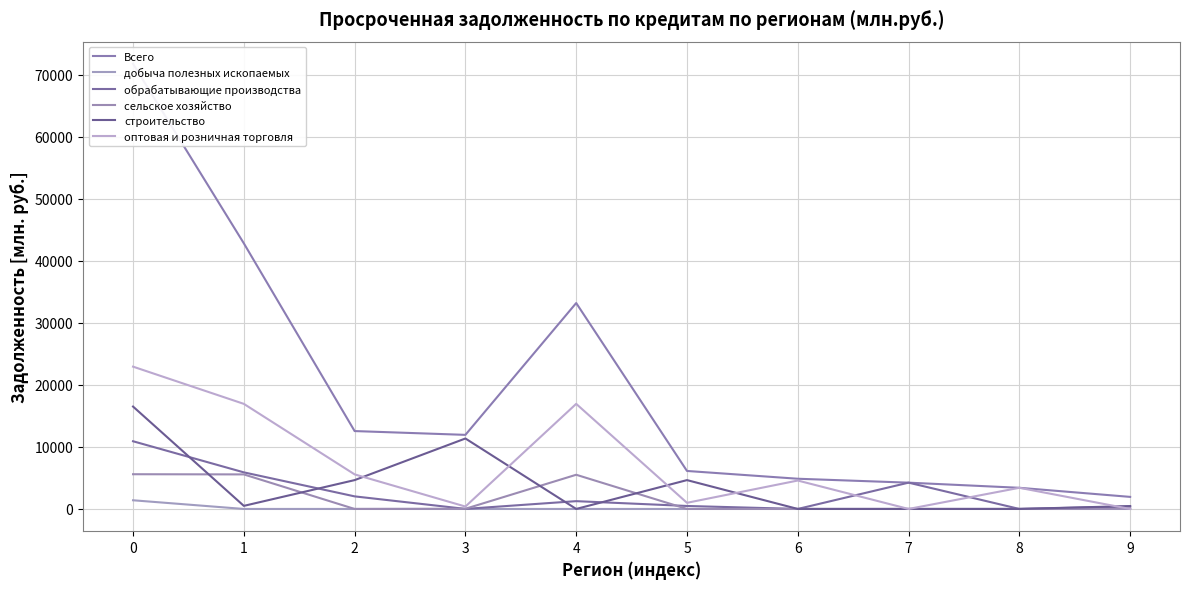

How many categories are shown in the chart?

10